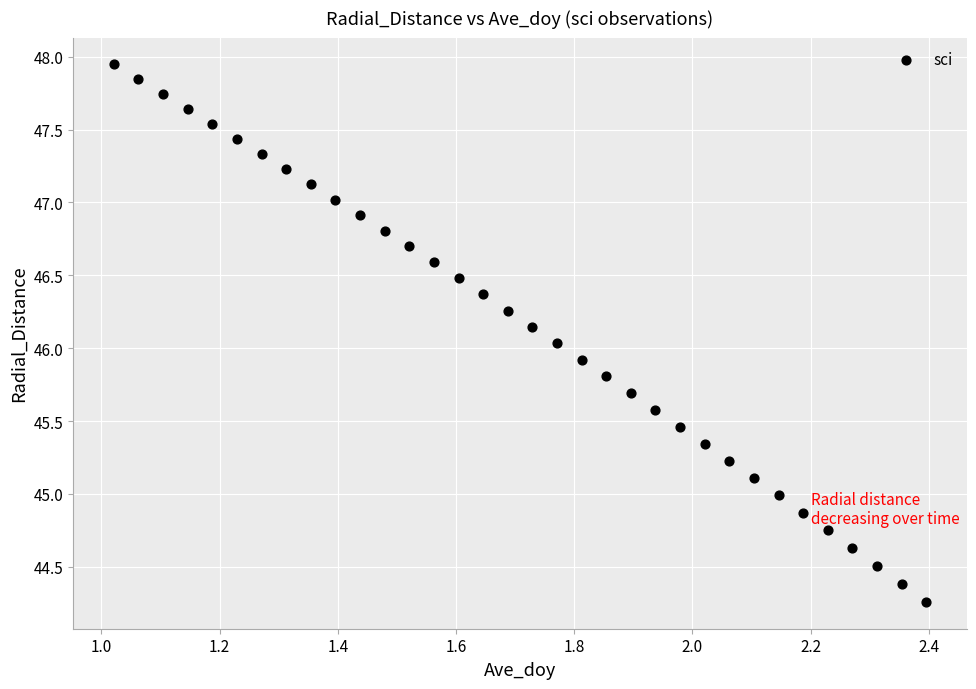

What is the range of Y values (max minus min)?

3.7